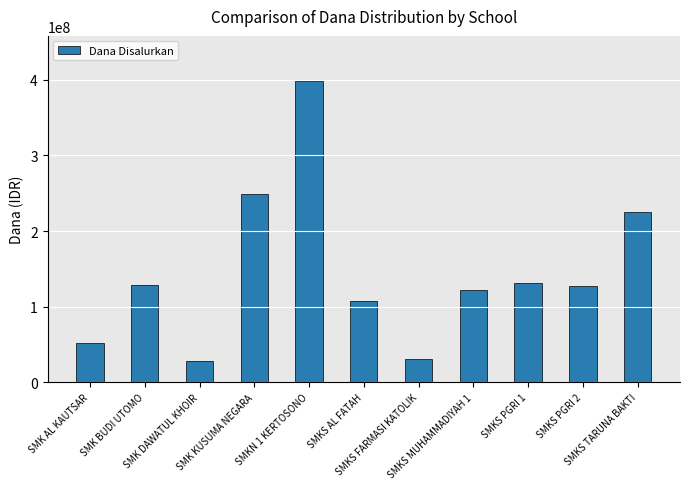

What is the average value?

145454545